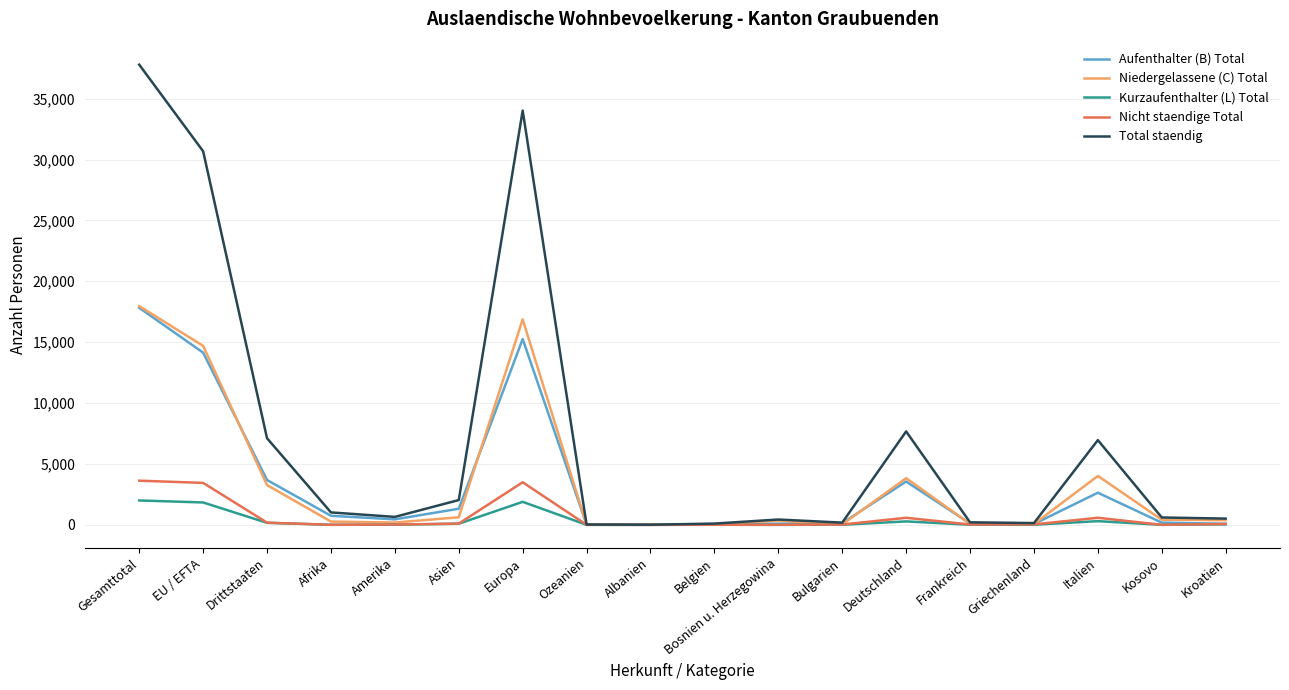

In Nicht staendige Total, how many points are higher than both neighbors (excluding endpoints)?

4